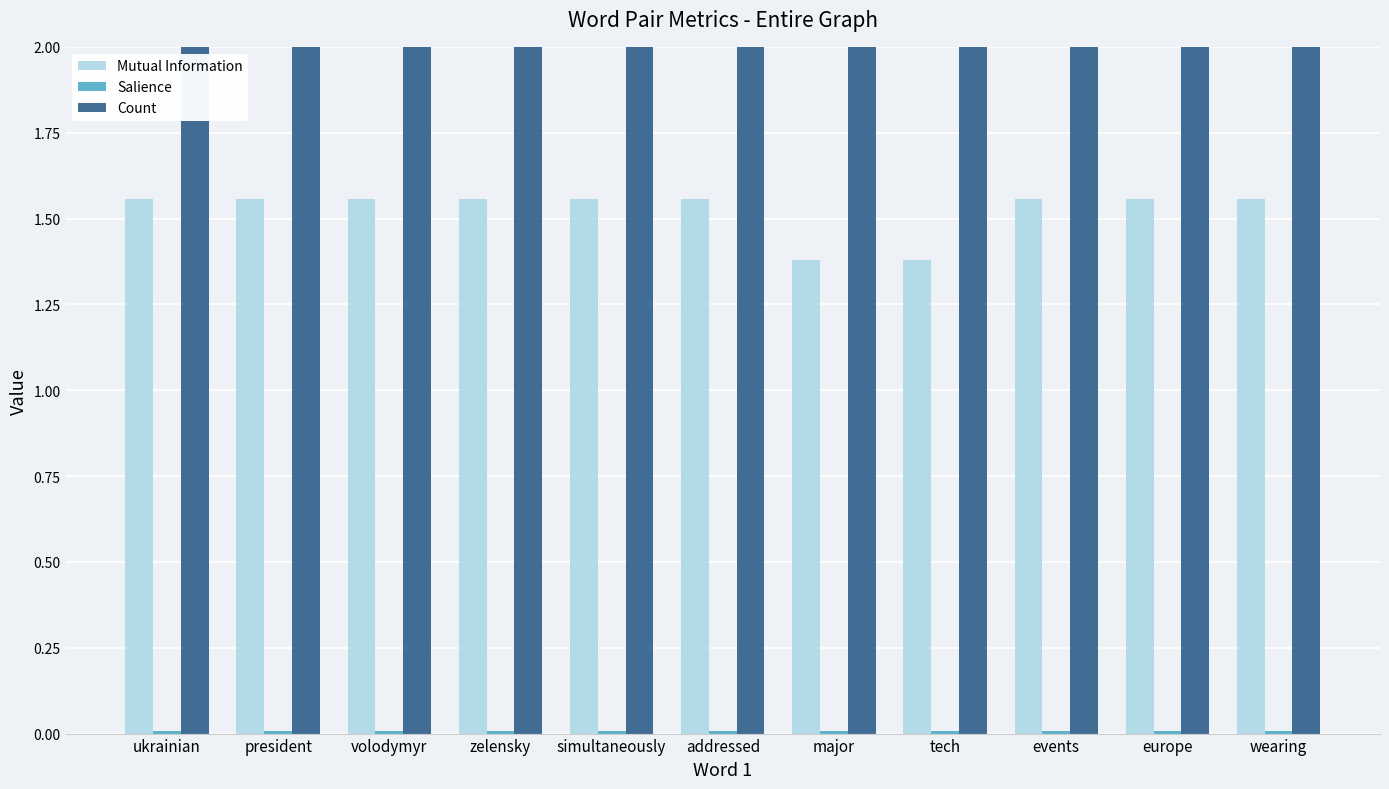

The Mutual Information series shows 1.4 at major. True or false?

True